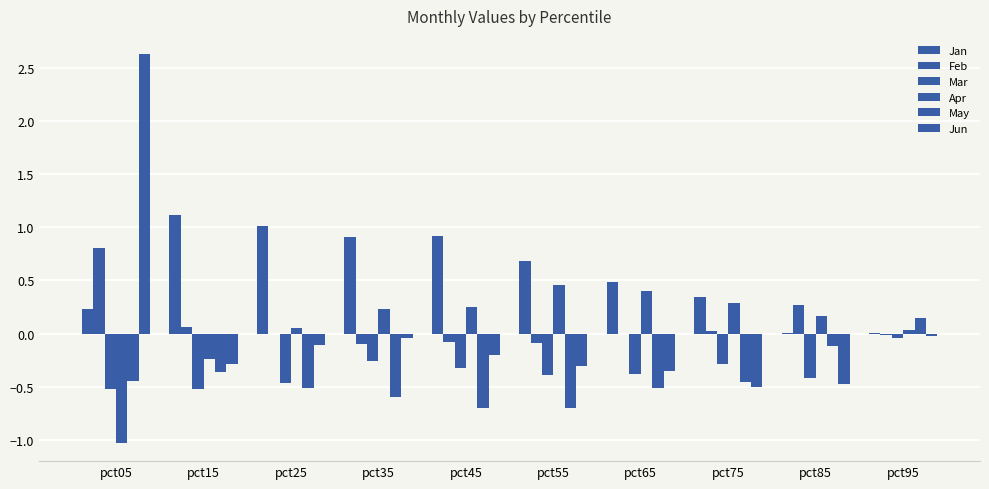

At pct45, list the series in order from smallest to largest.

May, Mar, Jun, Feb, Apr, Jan